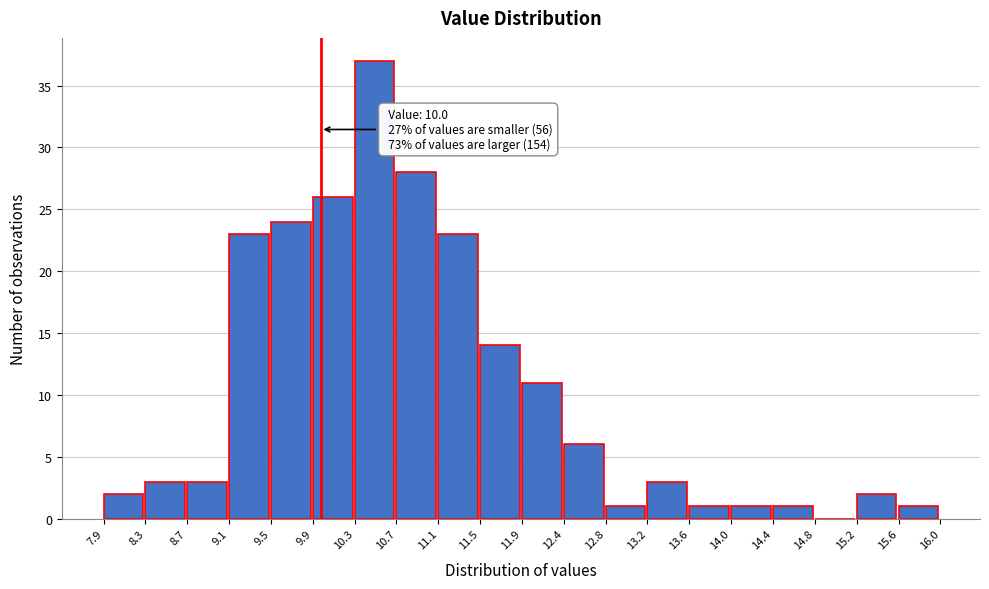

Over which range of the x-axis is the bar tallest?

10.3 to 10.7